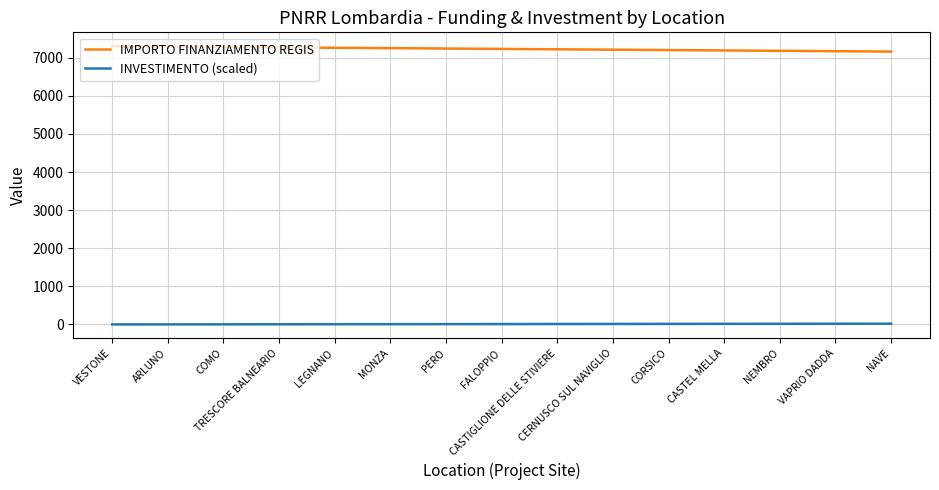

True or false: IMPORTO FINANZIAMENTO REGIS and INVESTIMENTO (scaled) intersect in this chart.

False